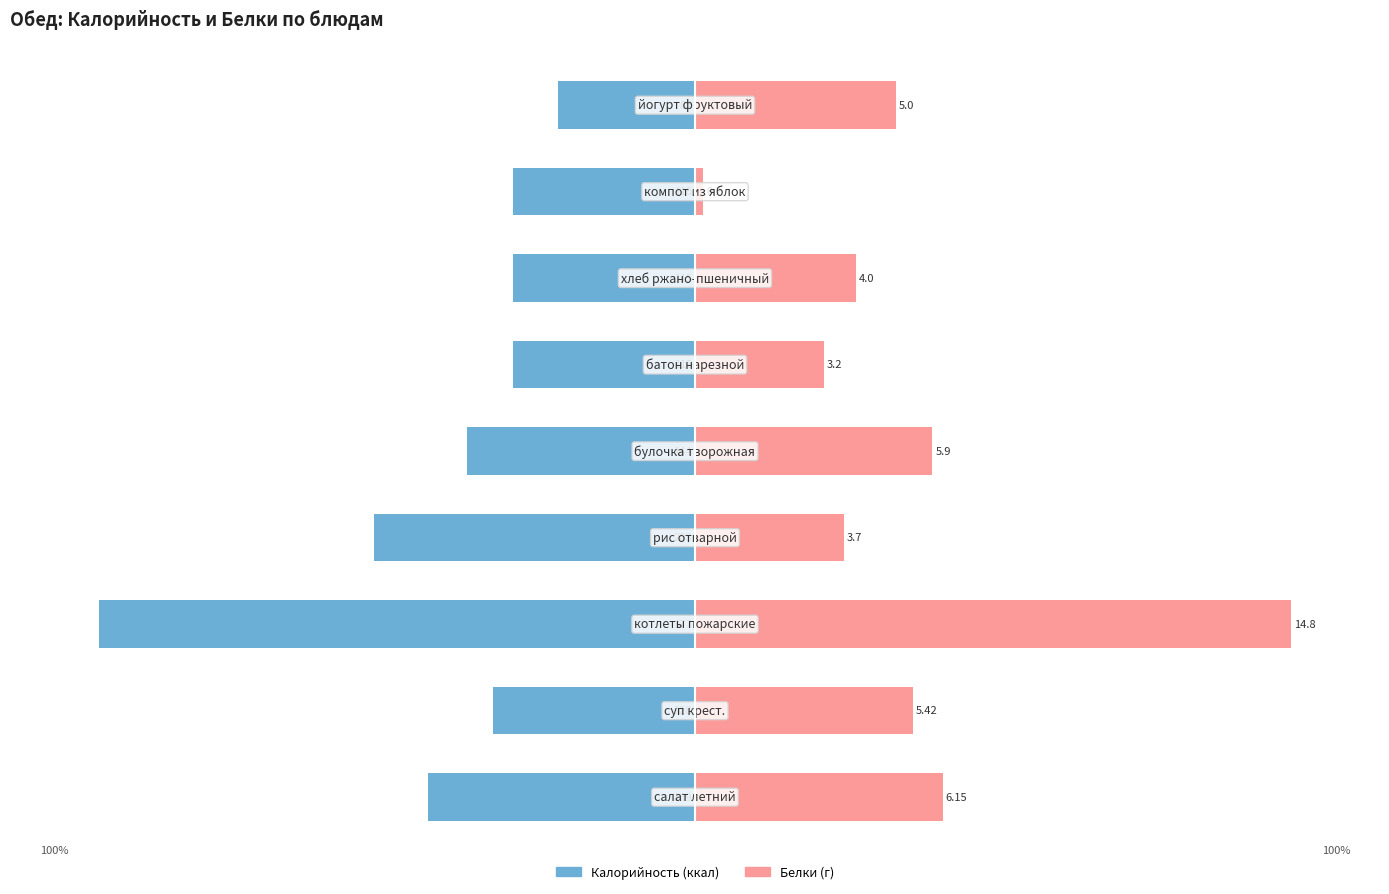

What is the total value across all series at 1?

2.7